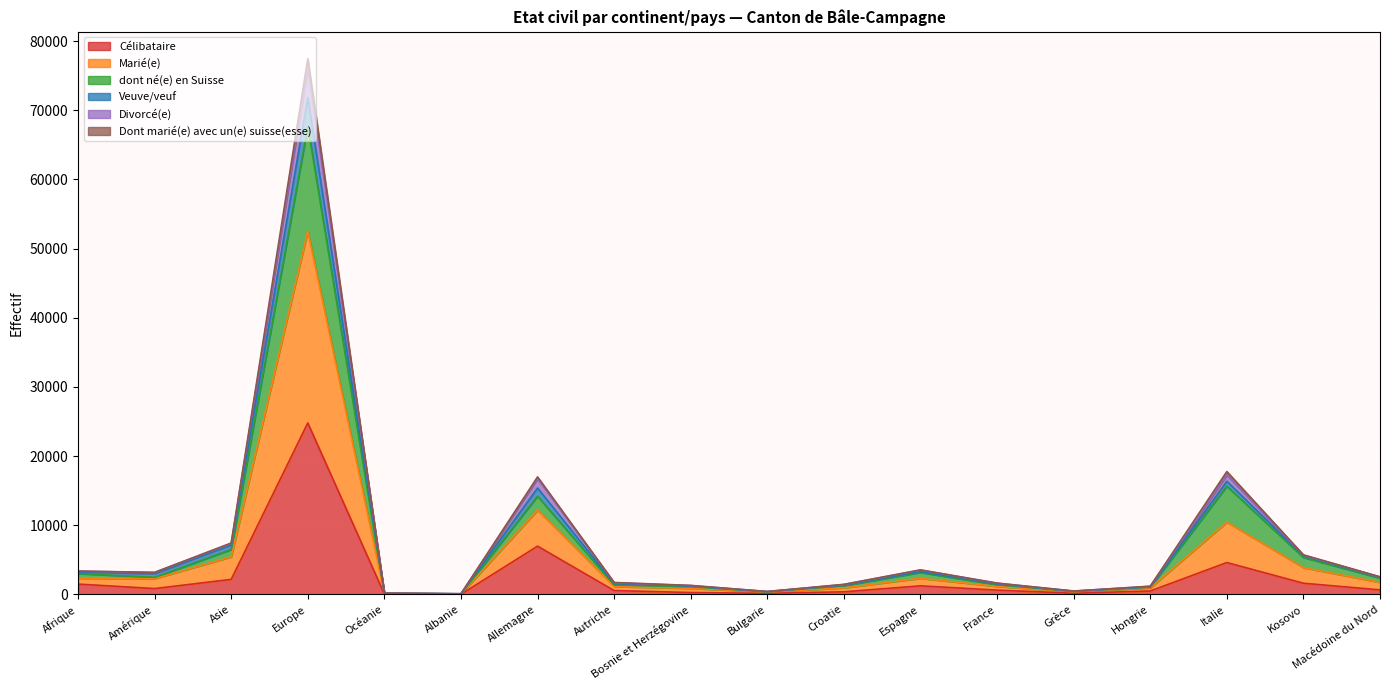

What is the label of the 4th point from the left?

Europe